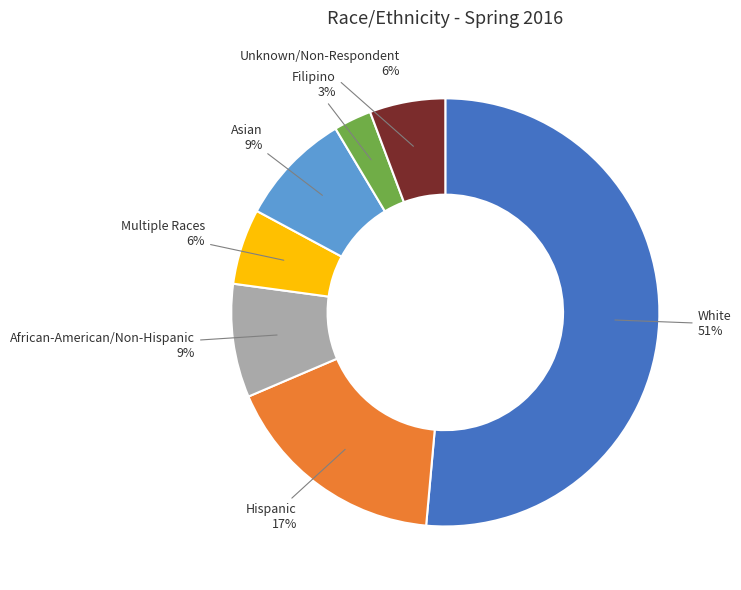

Does Asian account for over 50% of the chart?

No